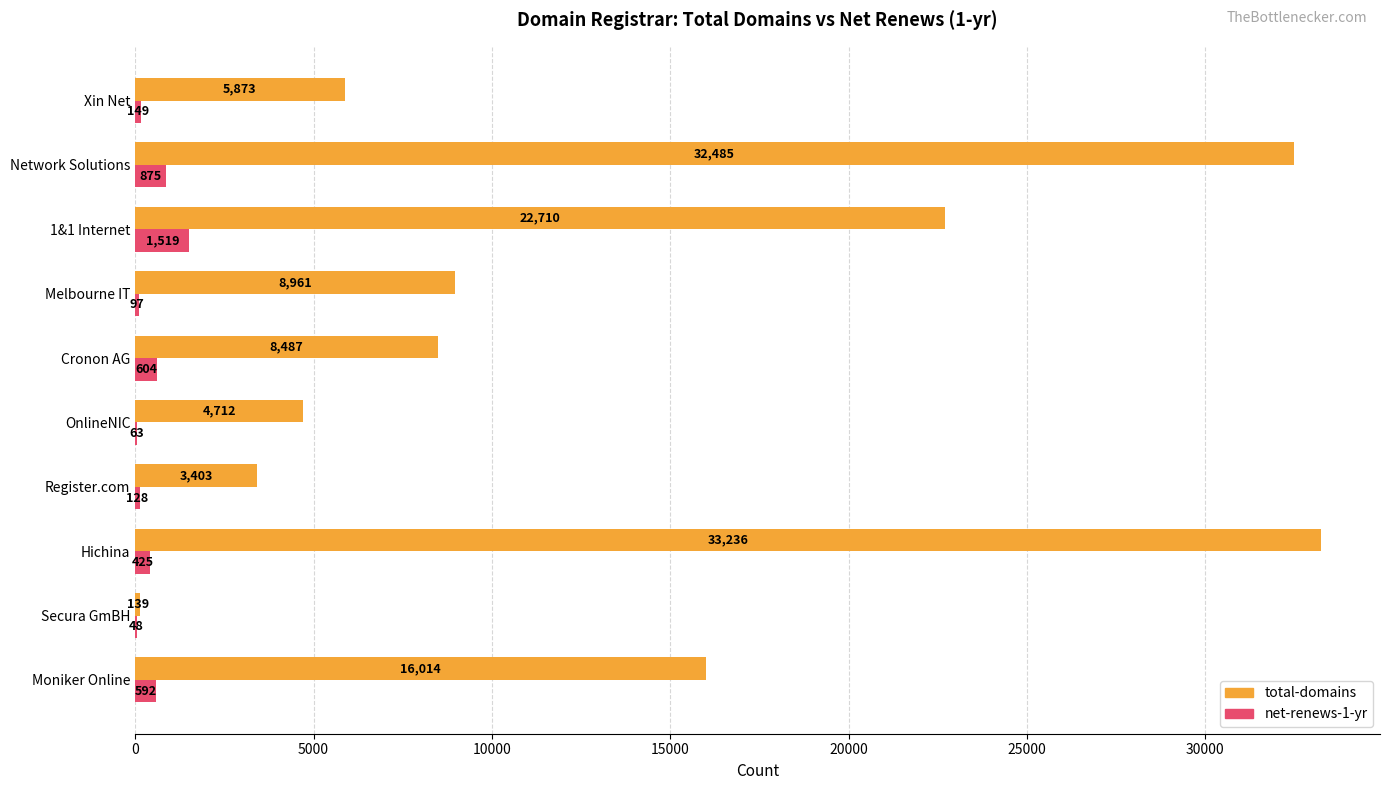

What is the total value across all series at Moniker Online?

16606